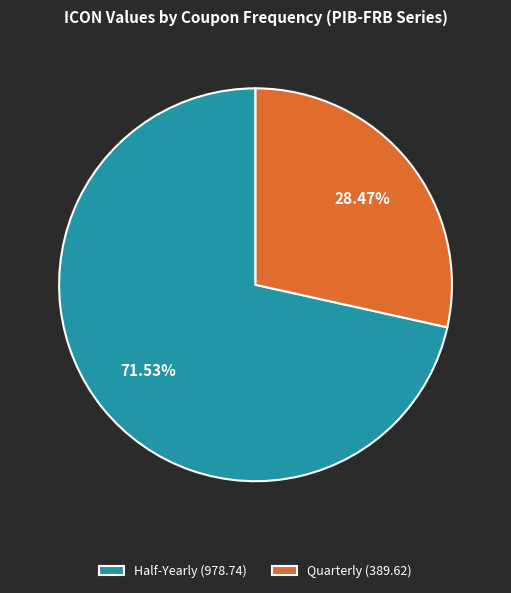

Is there a majority slice in this chart?

Yes